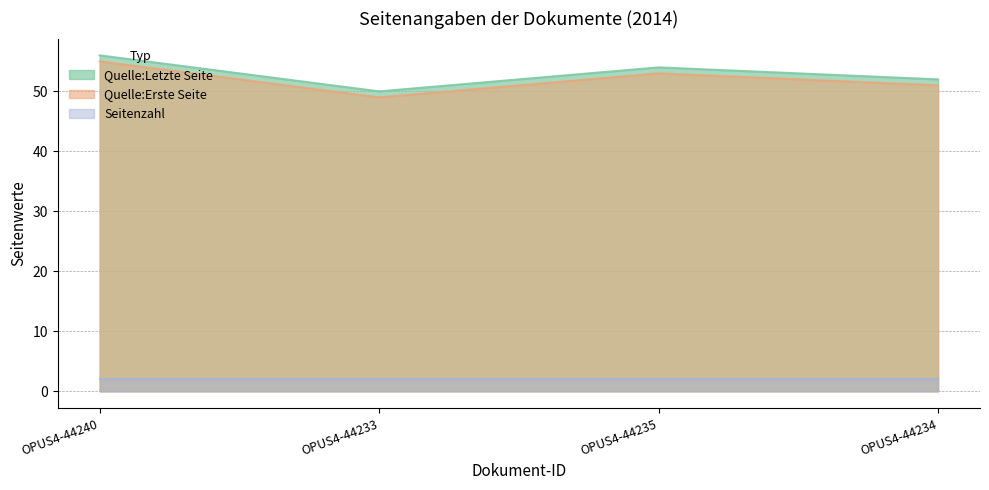

Is it true that Seitenzahl equals 2 at OPUS4-44233?

True